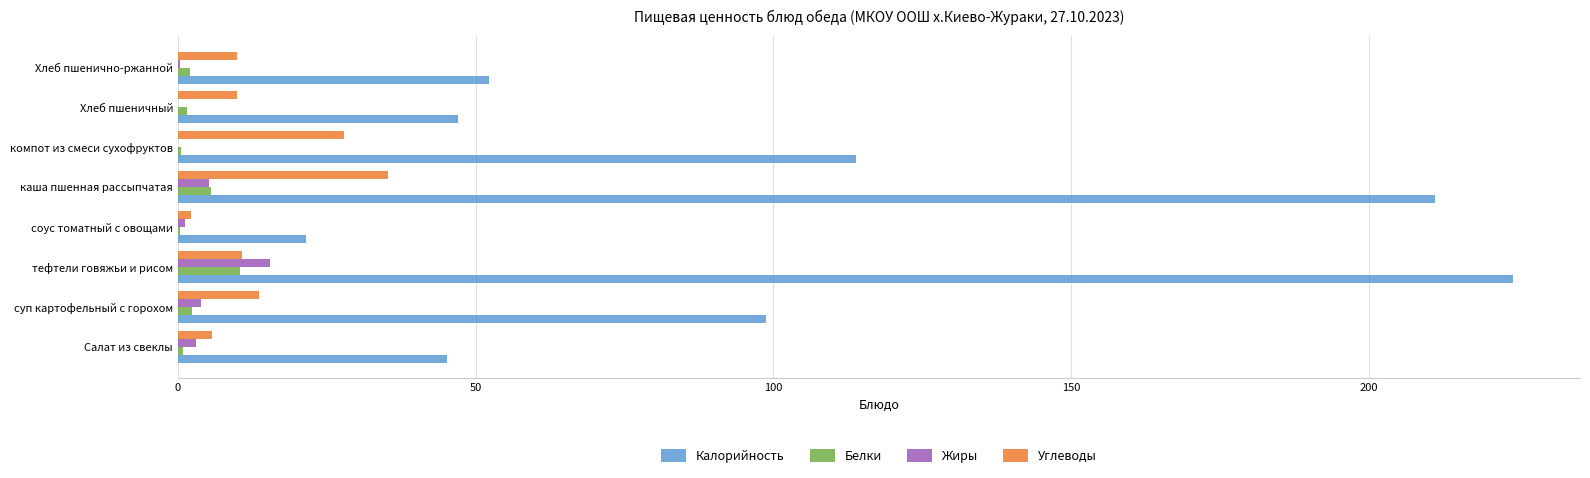

Between тефтели говяжьи и рисом and соус томатный с овощами, which series saw the biggest shift?

Калорийность